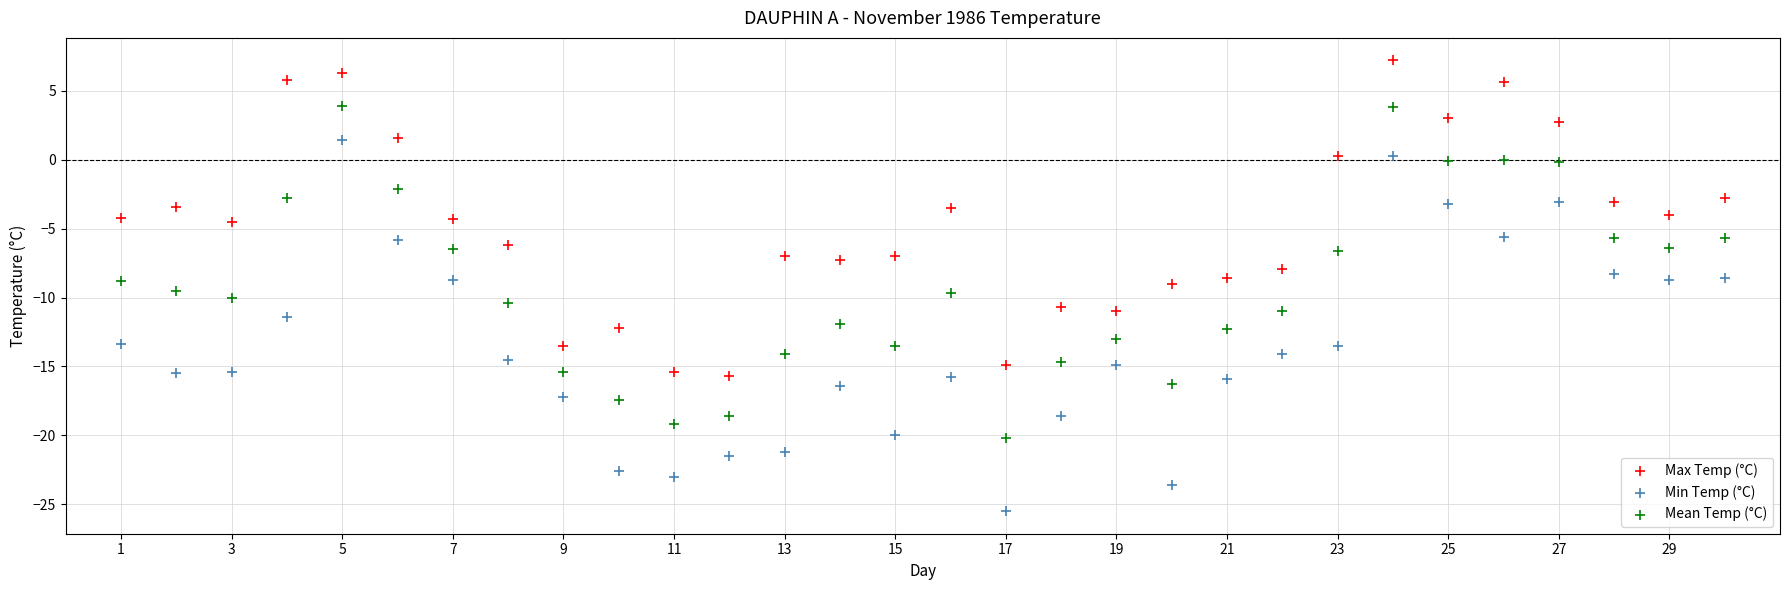

Across all data points, what is the range of Y values (max minus min)?

32.7